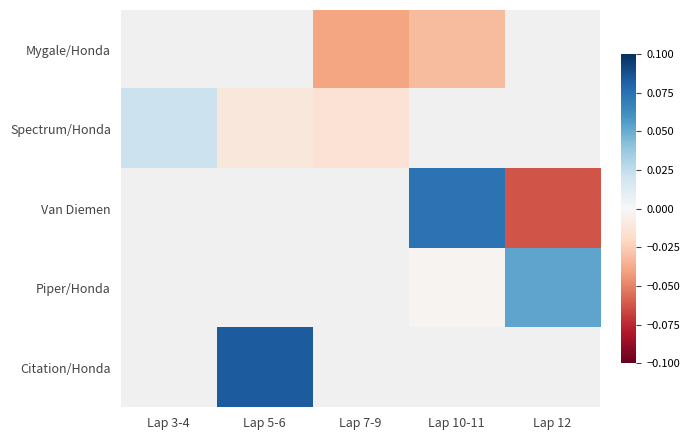

How many series are shown in this chart?

5